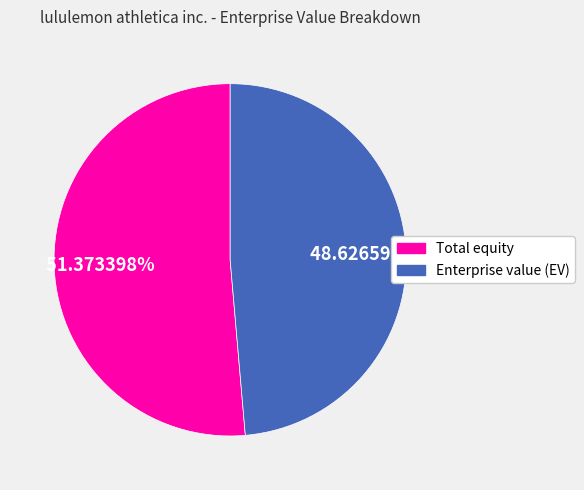

Do Enterprise value (EV) and Total equity together represent more than half of the pie?

Yes